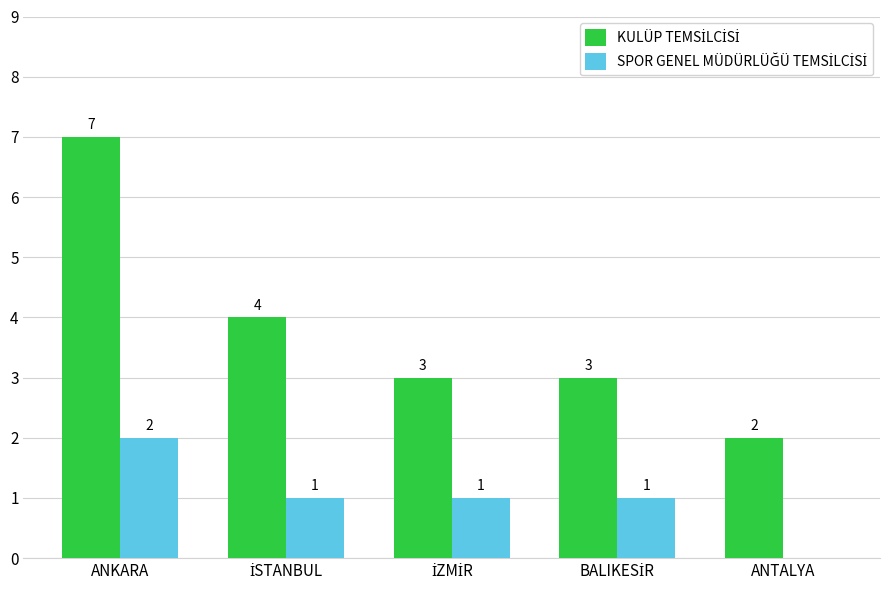

What is the maximum value shown in the chart?

7